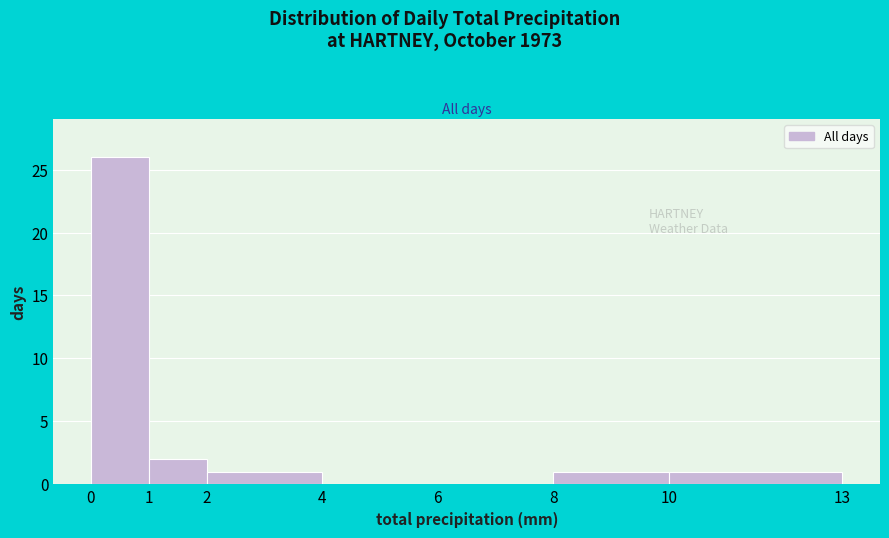

Reading left to right, list every bar in this chart as the range it spans on the x-axis followed by its height. The values are not printed on the chart, so give them approximately, as read against the axis.

0 to 1: 26
1 to 2: 2
2 to 4: 1
4 to 6: 0
6 to 8: 0
8 to 10: 1
10 to 13: 1